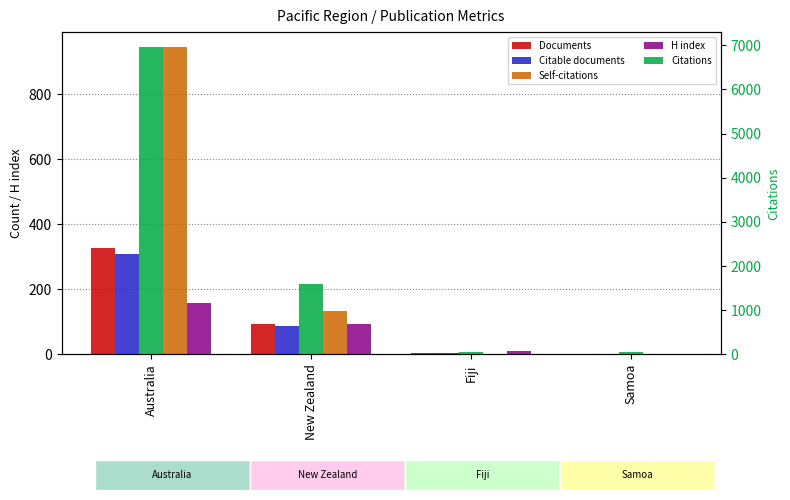

Reading left to right, transcribe all the data shown in this chart.

Documents: Australia=327	New Zealand=93	Fiji=3	Samoa=2
Citable documents: Australia=308	New Zealand=86	Fiji=3	Samoa=2
Self-citations: Australia=943	New Zealand=132	Fiji=1	Samoa=0
H index: Australia=159	New Zealand=92	Fiji=9	Samoa=1
Citations: Australia=6950	New Zealand=1591	Fiji=50	Samoa=45